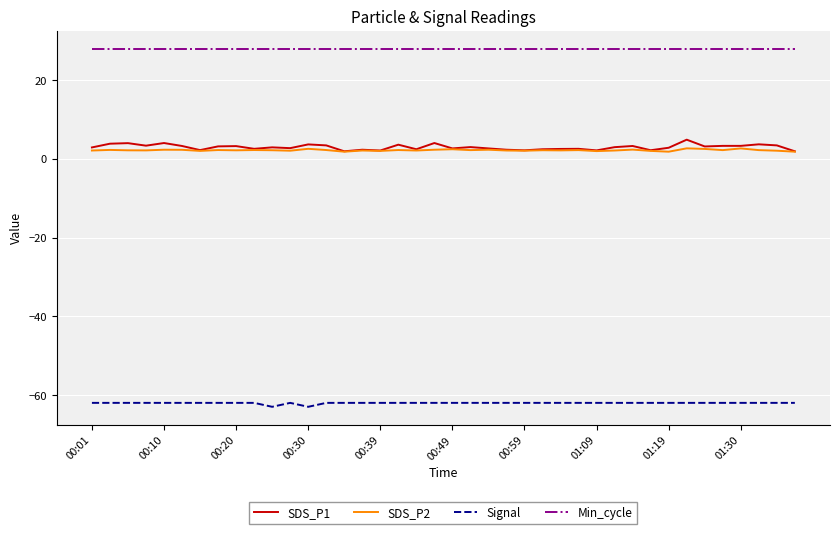

What is the smallest value displayed?

-63.0